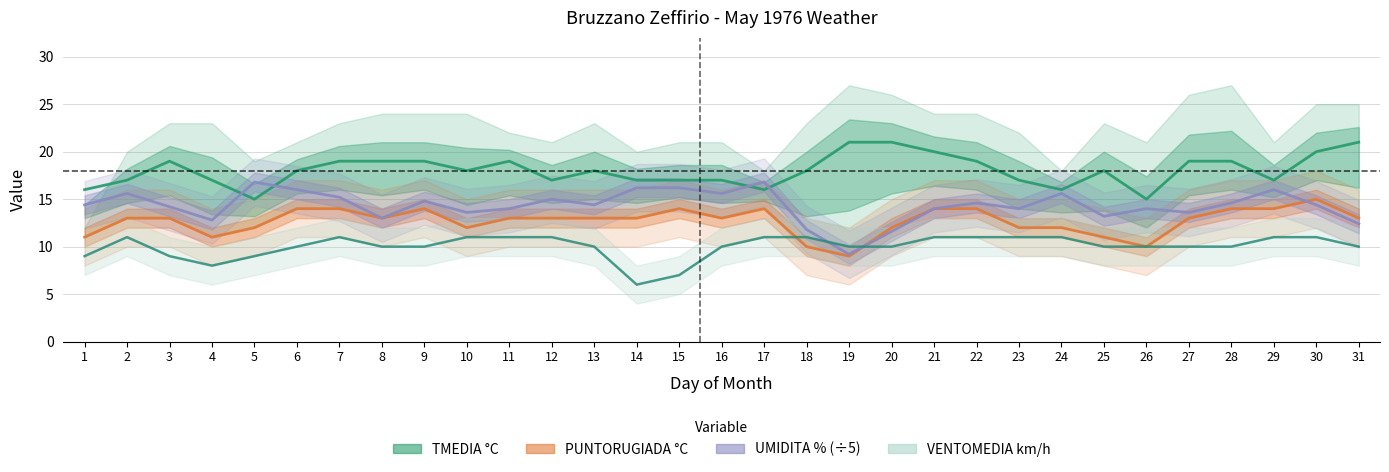

Which category has the lowest value across all series?

14